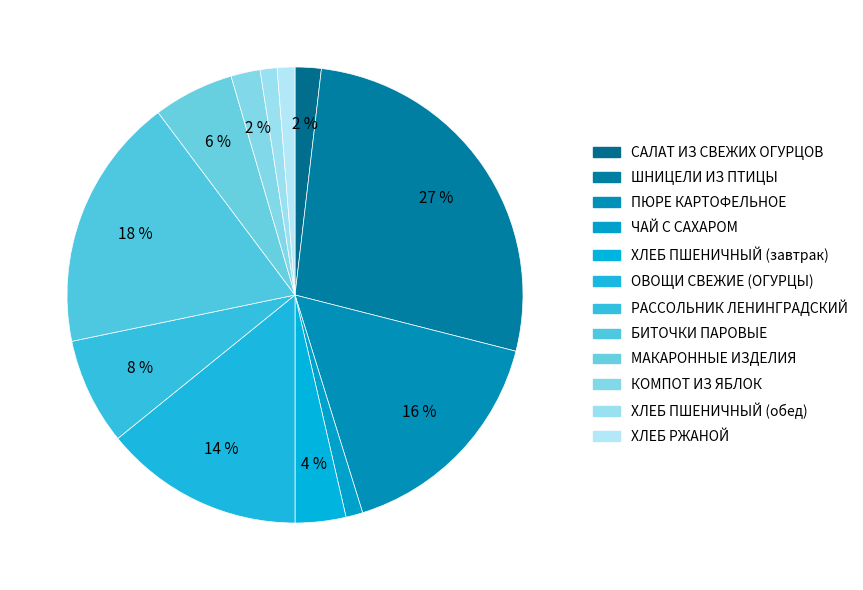

What is the largest slice in the pie chart?

ШНИЦЕЛИ ИЗ ПТИЦЫ